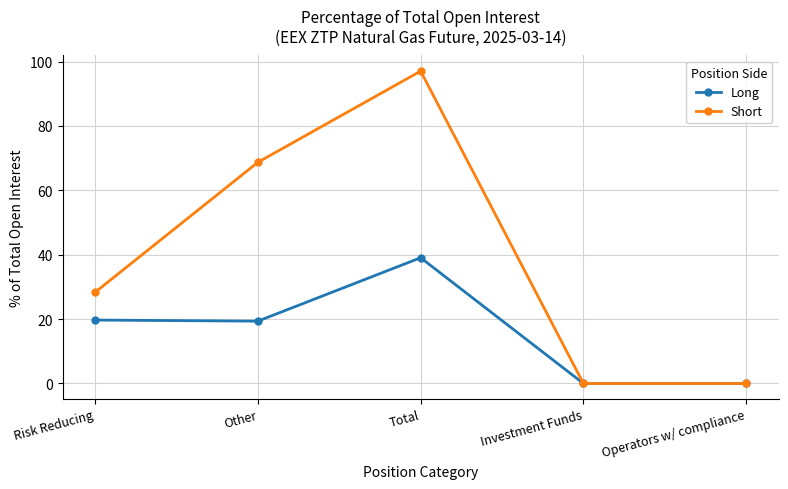

At which label does Short first exceed 28?

Risk Reducing